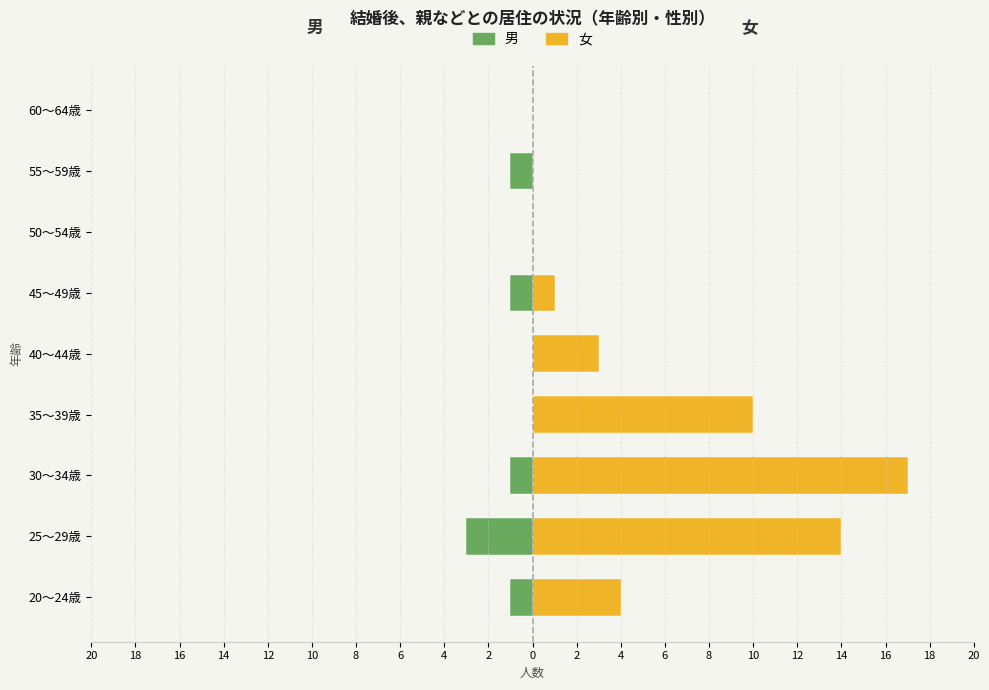

Which series has the largest range (max minus min)?

女